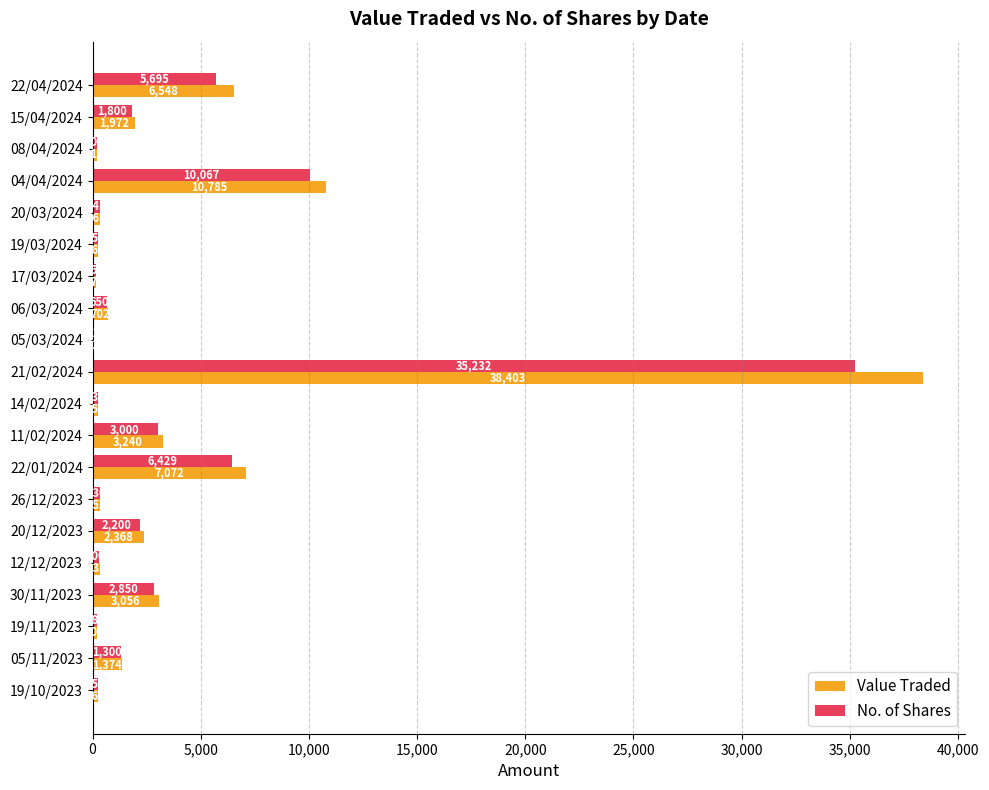

The Value Traded series shows 1972 at 15/04/2024. True or false?

True